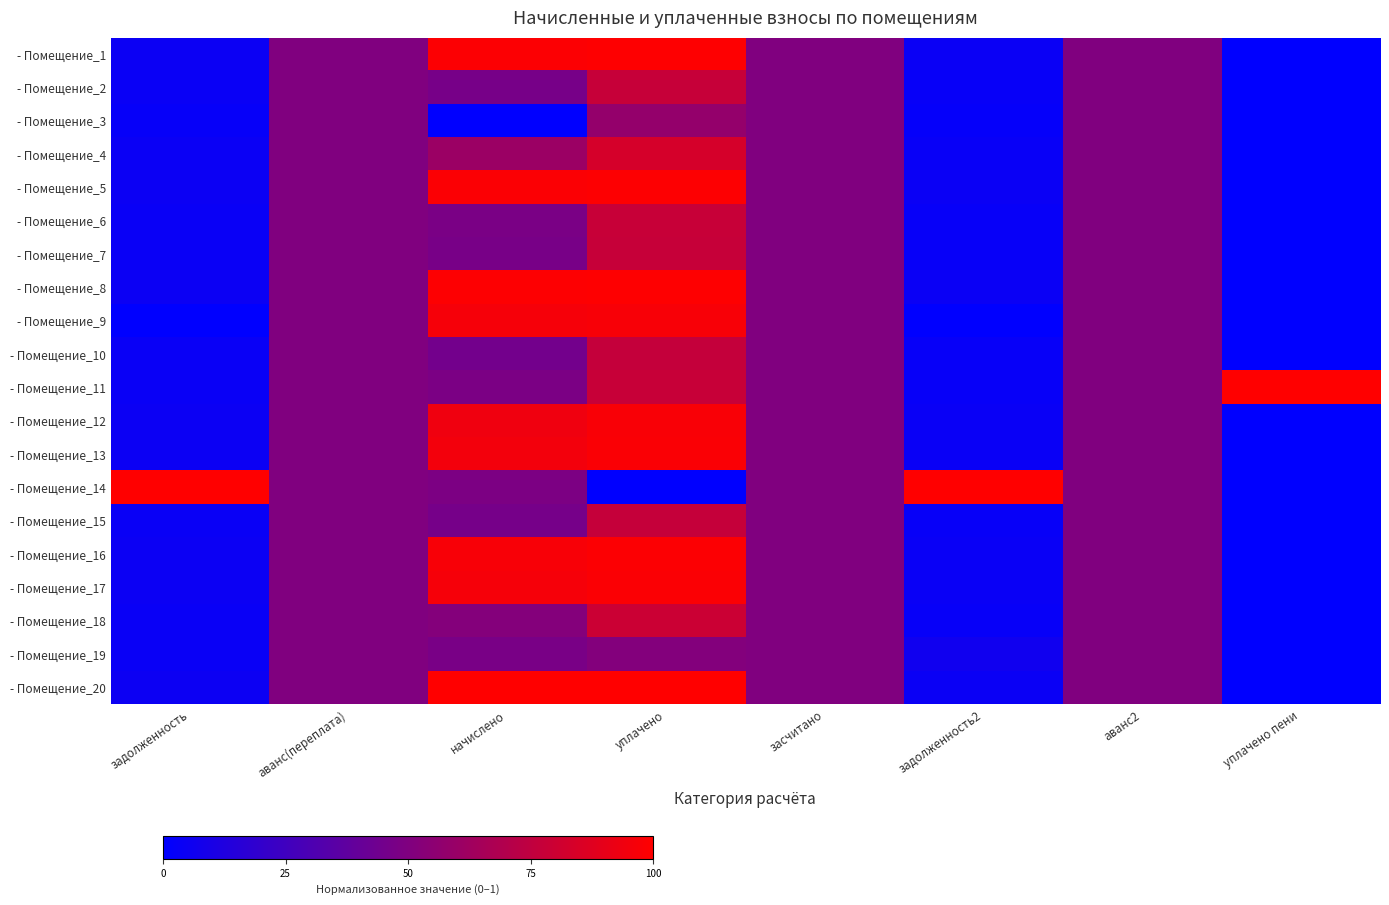

Rank the series at задолженность2 from lowest to highest value.

- Помещение_9, - Помещение_3, - Помещение_10, - Помещение_15, - Помещение_2, - Помещение_7, - Помещение_6, - Помещение_11, - Помещение_18, - Помещение_4, - Помещение_12, - Помещение_13, - Помещение_17, - Помещение_16, - Помещение_5, - Помещение_1, - Помещение_8, - Помещение_20, - Помещение_19, - Помещение_14